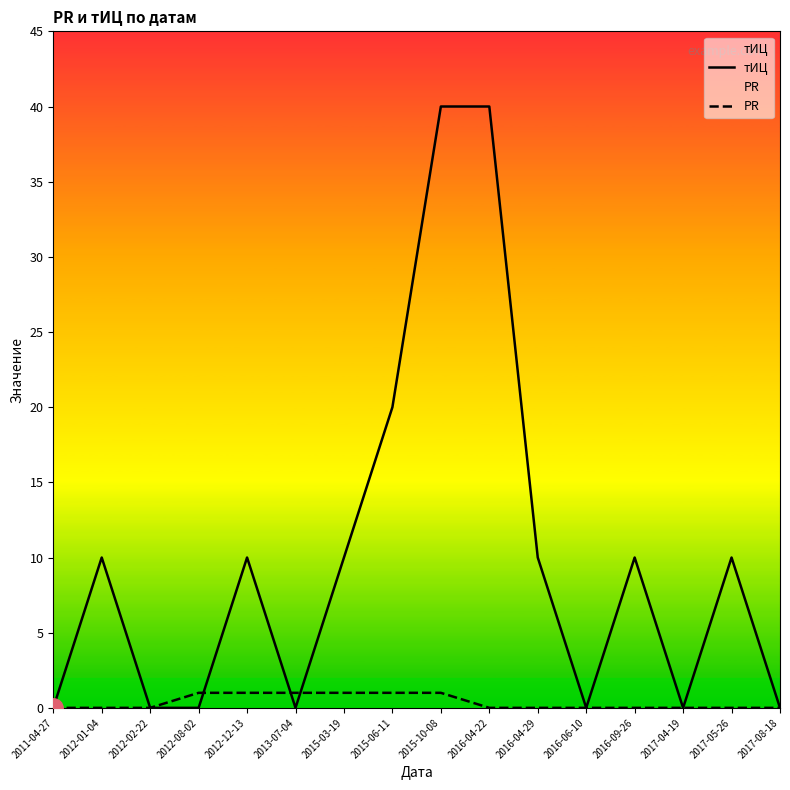

What position from the right is 2016-06-10?

5